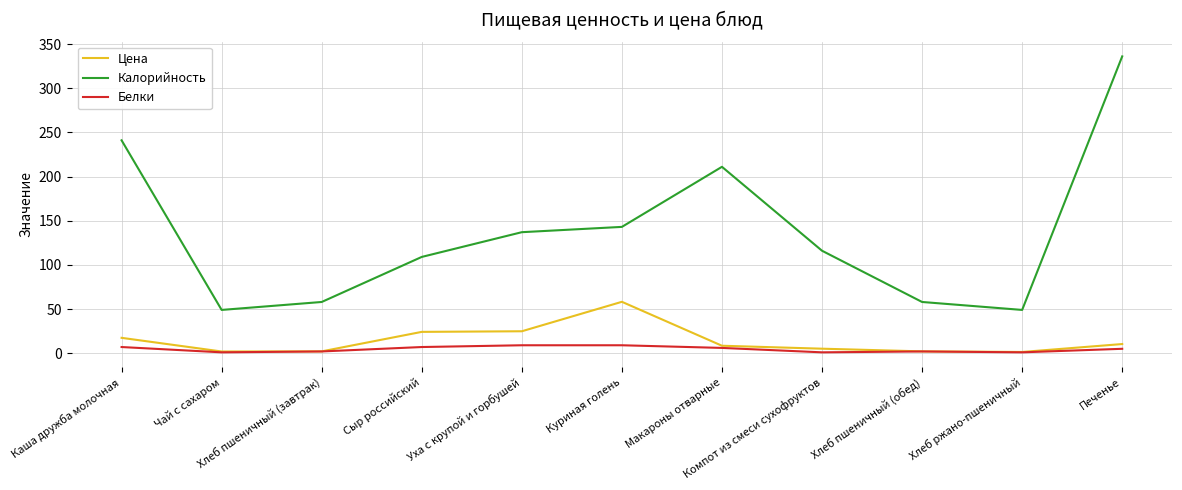

At which category does the chart reach its peak across all series?

Печенье